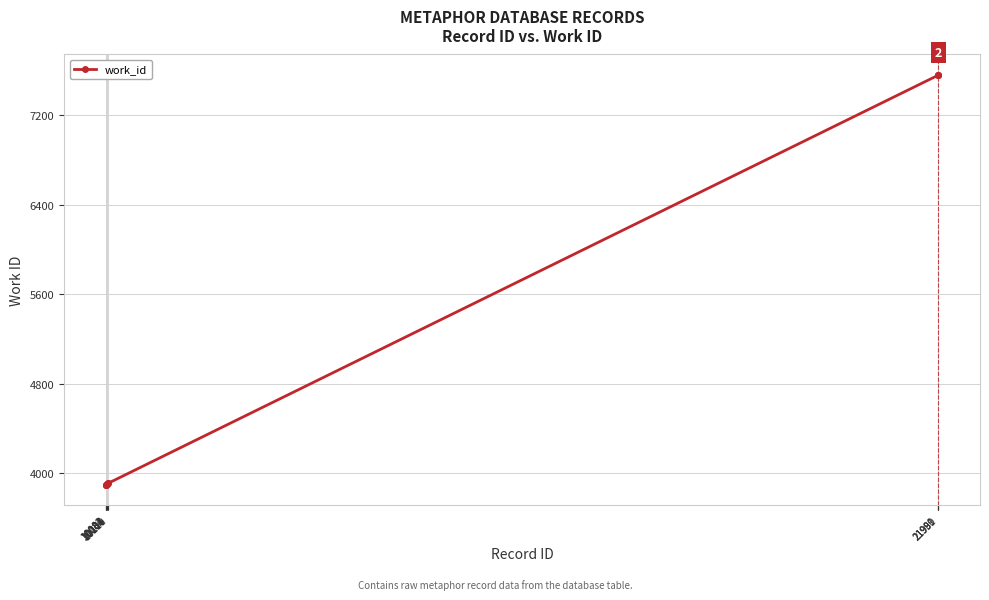

What is the value of the 5th point from the left?

3909